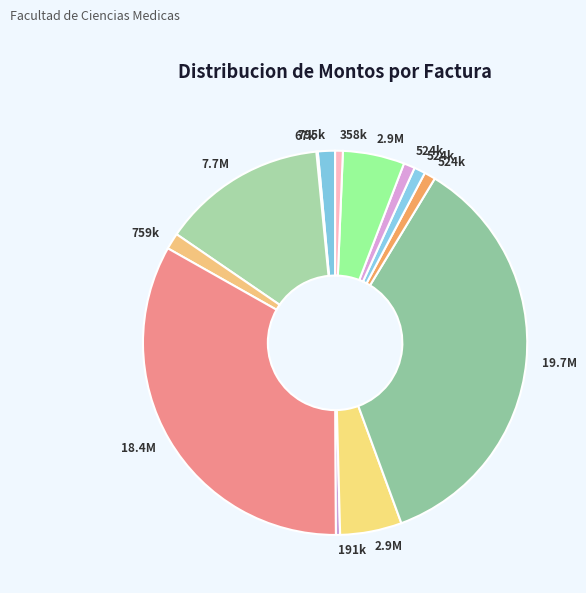

Does any single category account for the majority?

No